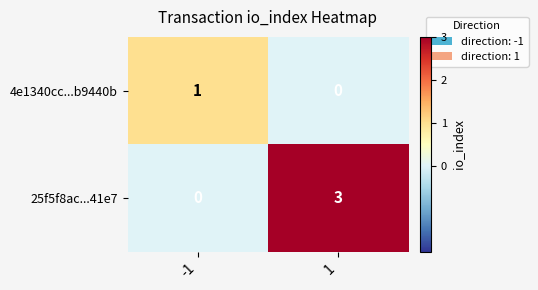

What value does the 25f5f8ac...41e7 series have at 1?

3